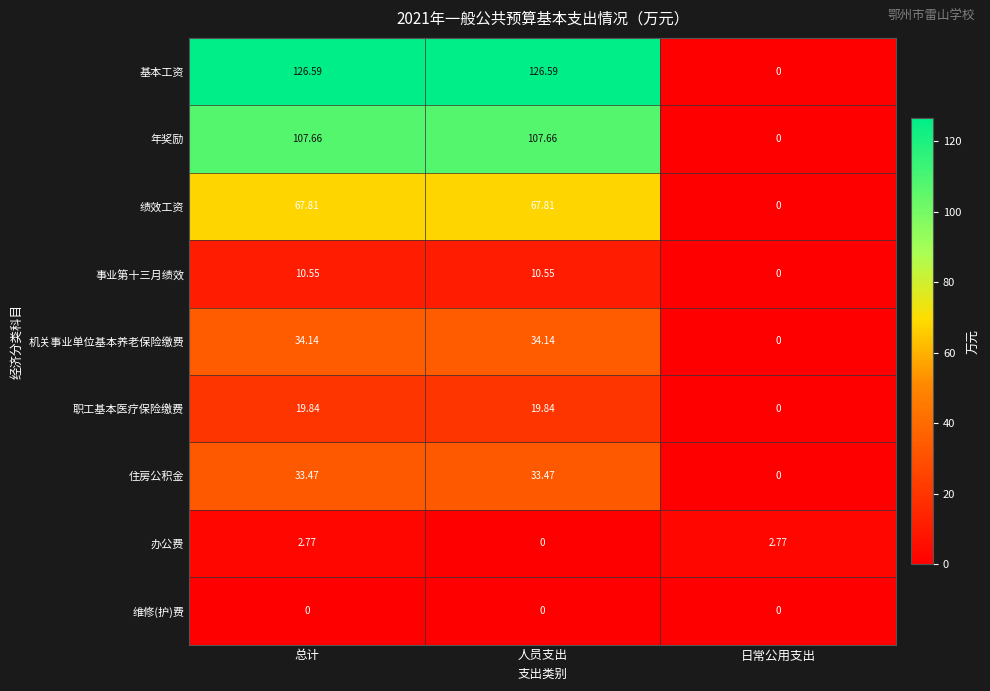

Rank the series by their maximum value, from lowest to highest.

维修(护)费, 办公费, 事业第十三月绩效, 职工基本医疗保险缴费, 住房公积金, 机关事业单位基本养老保险缴费, 绩效工资, 年奖励, 基本工资